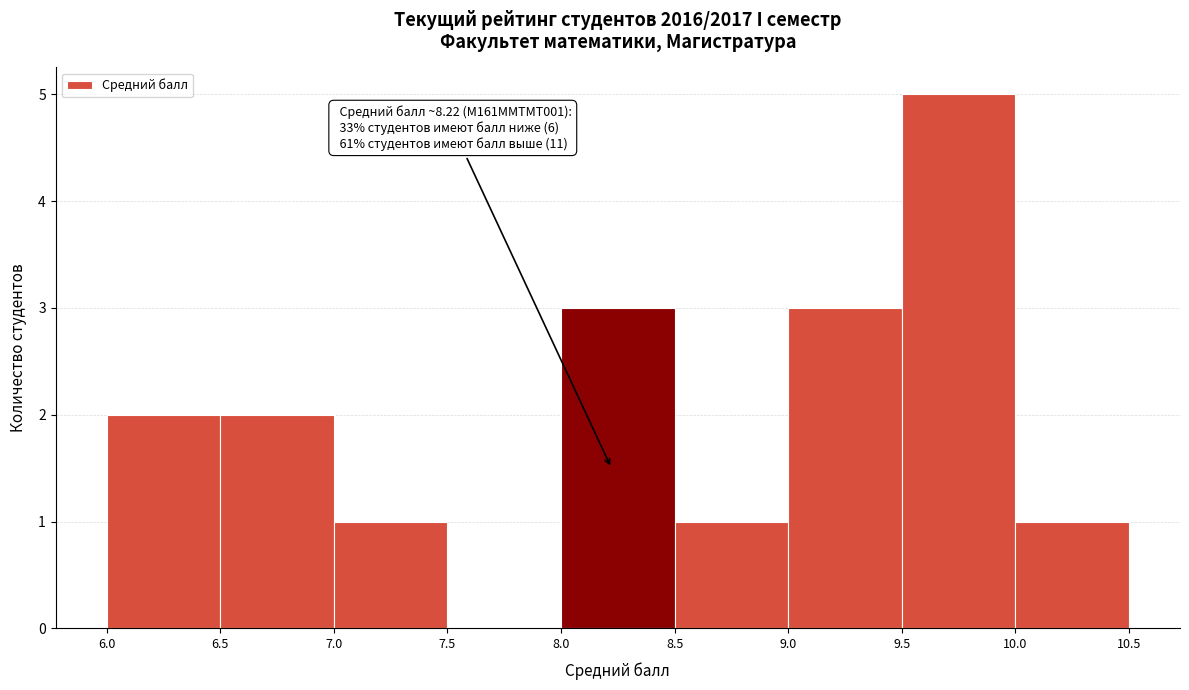

Which range on the x-axis has the tallest bar?

9.5 to 10.0